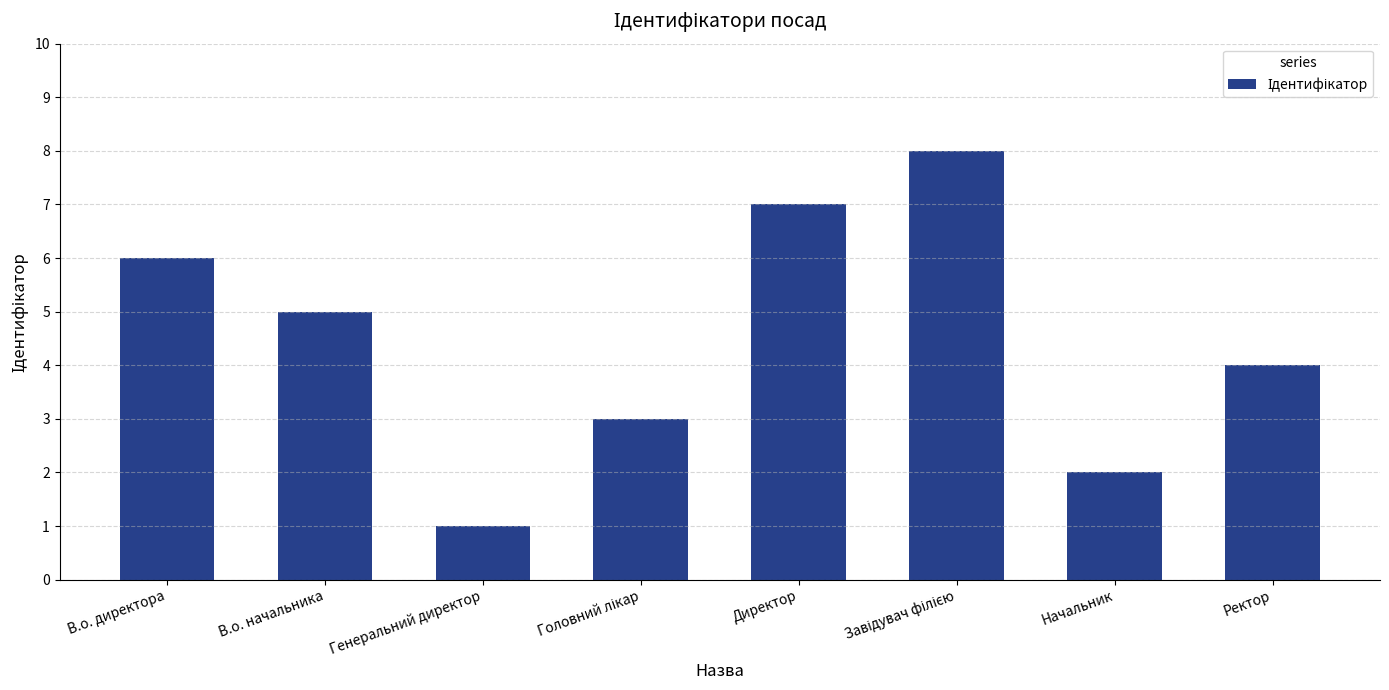

Reading right to left, transcribe all the data shown in this chart.

4	2	8	7	3	1	5	6